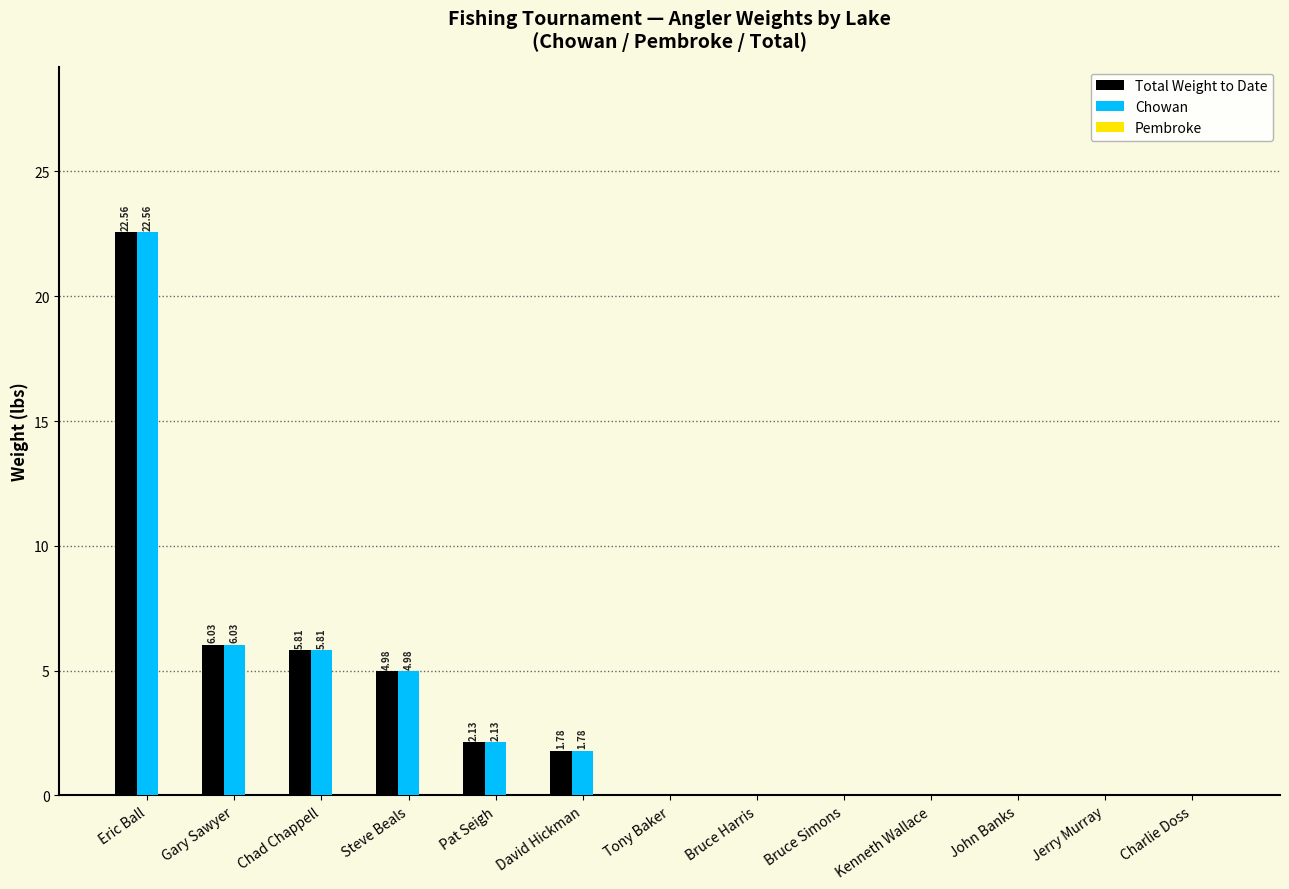

At which category is the sum across all series the highest?

Eric Ball